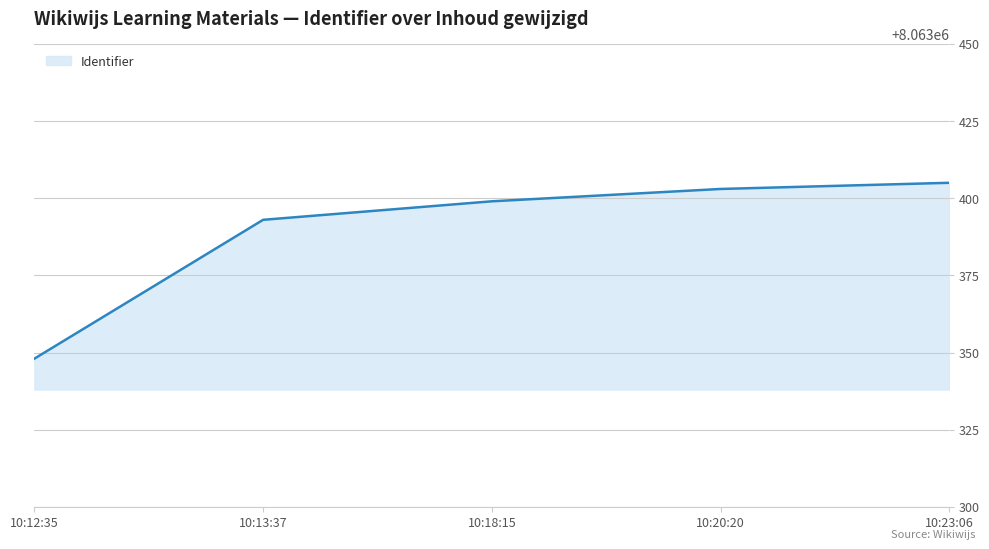

Approximately how many times larger is the value at 10:20:20 compared to 10:18:15?

1.0